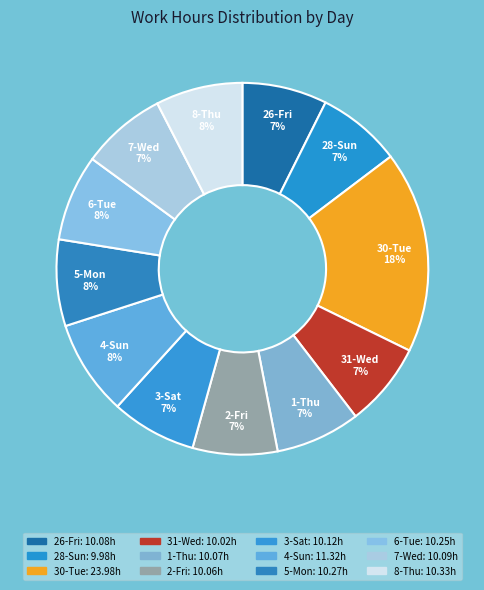

Which has a higher value, 6-Tue or 4-Sun?

4-Sun